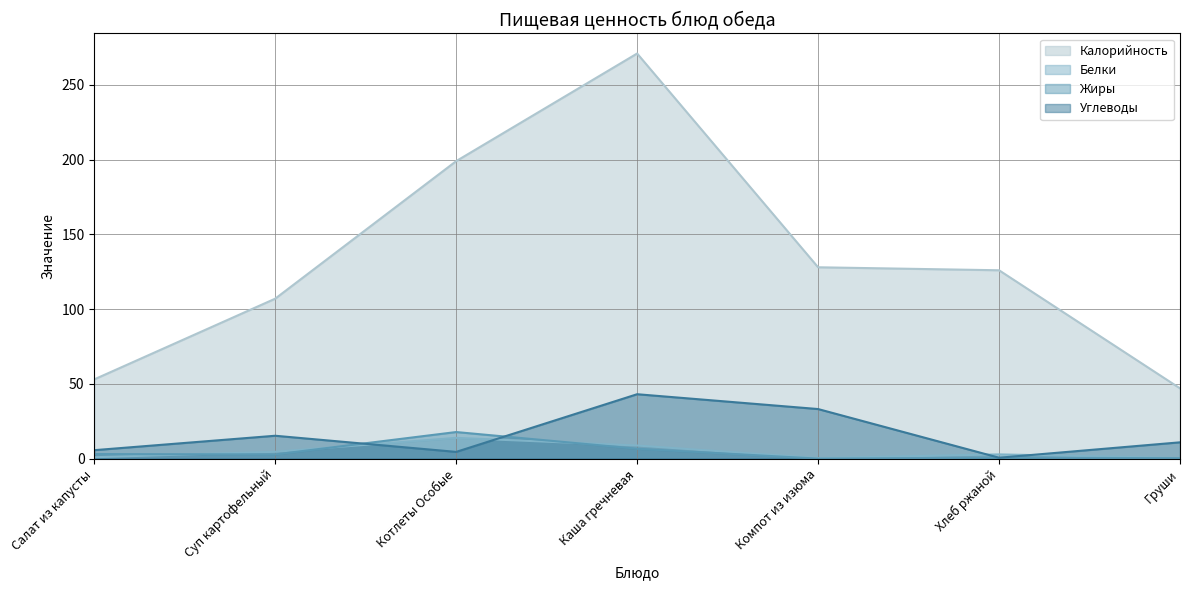

True or false: Белки has more than 0 points higher than both neighbors.

True